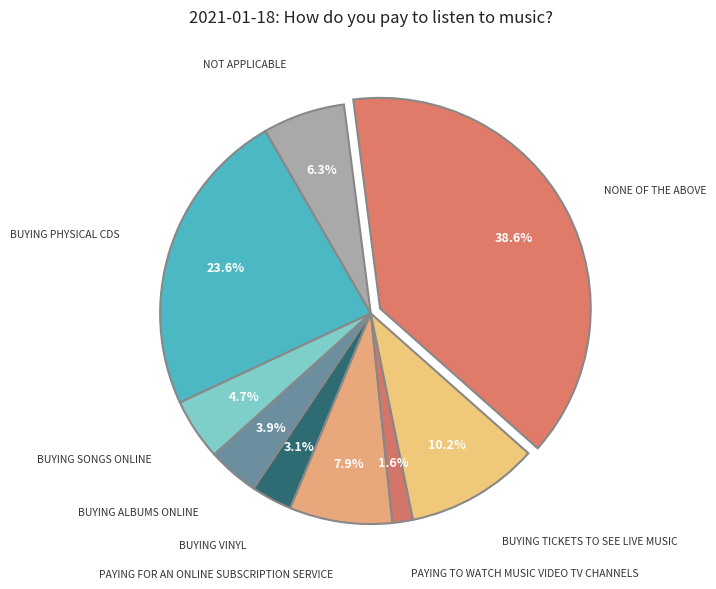

How many segments does this pie chart have?

9